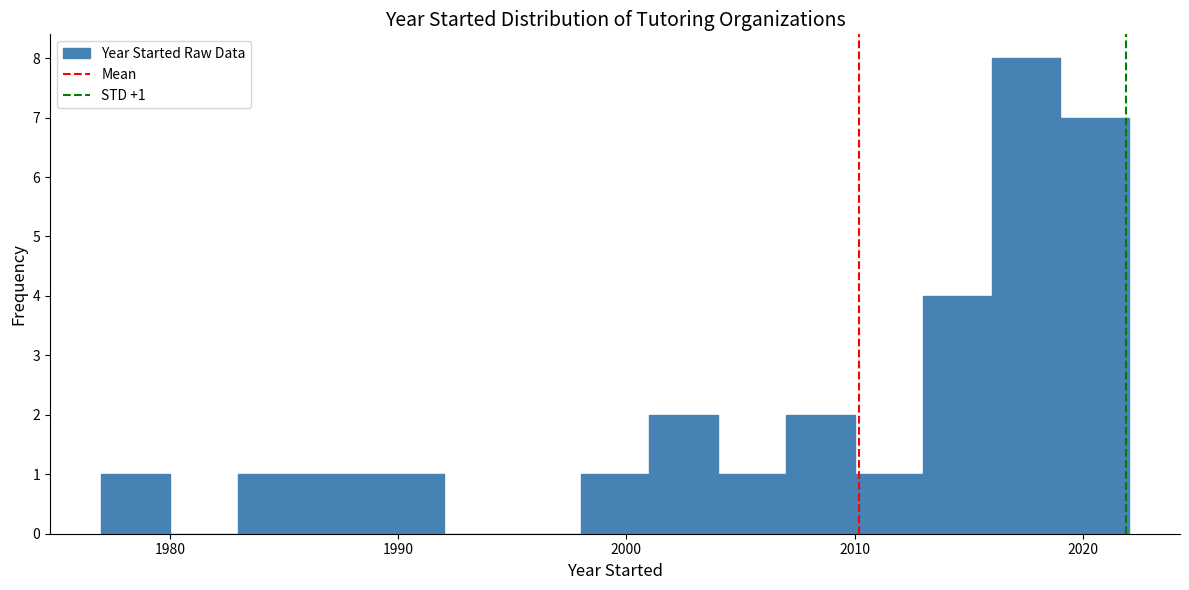

Read against the x-axis, roughly where is the centre of the tallest bar?

2018